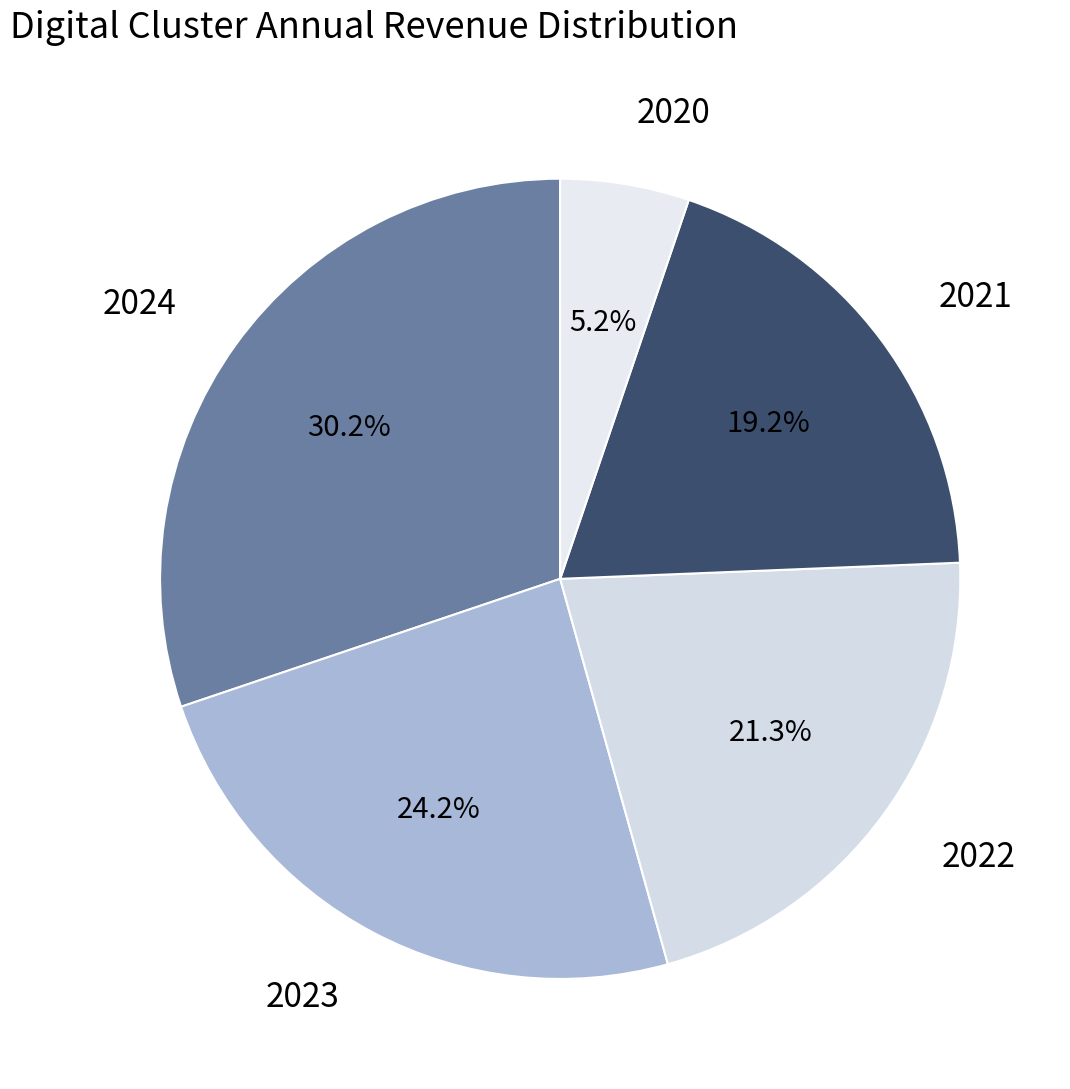

What is the ratio of the value at 2021 to the value at 2023?

0.8